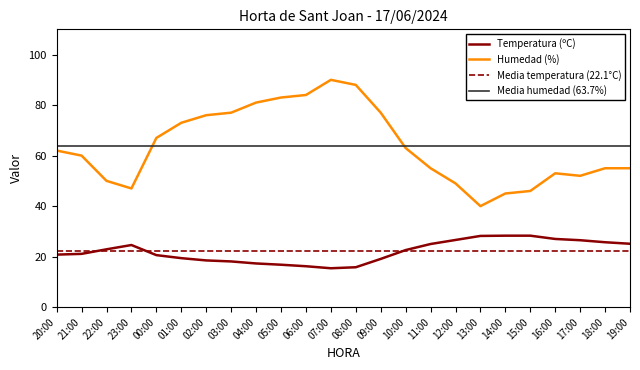

Between 07:00 and 09:00, which series saw the biggest shift?

Humedad (%)